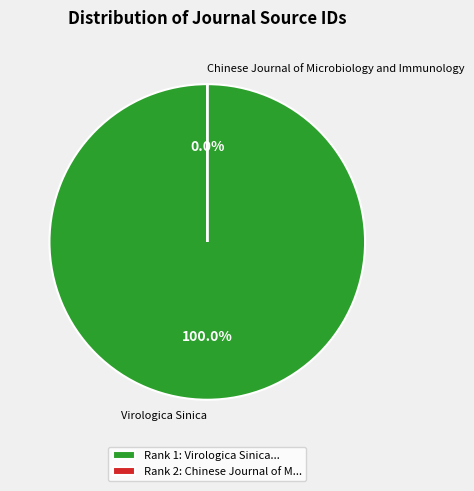

What is the smallest slice in the pie chart?

Chinese Journal of Microbiology and Immunology